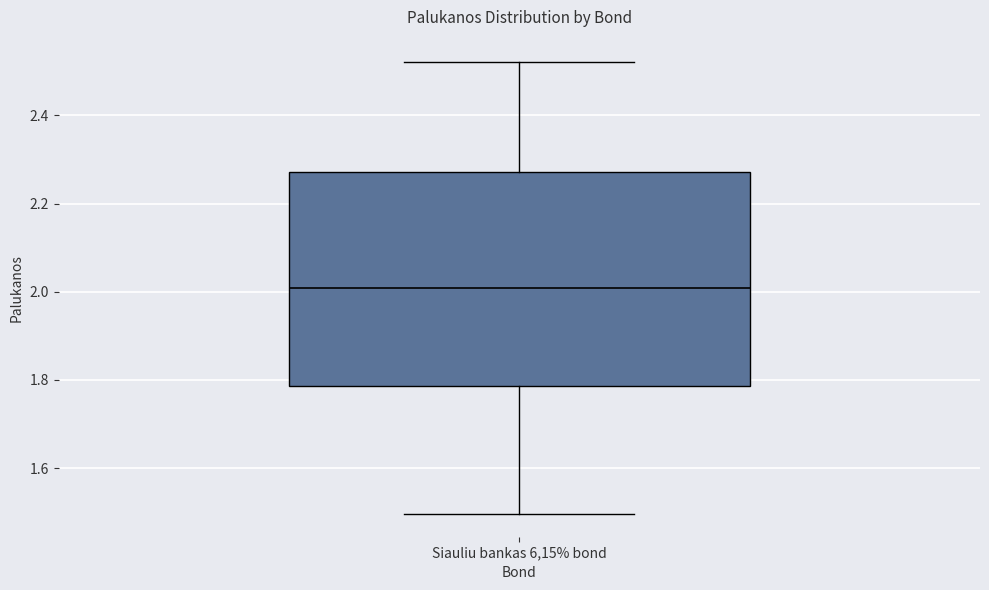

Transcribe this box plot: give where the median line is, the range the box spans, and where the two whiskers end, as read against the y-axis. The values are not printed on the chart, so give them approximately, as read against the axis.

median 2.00, box 1.78 to 2.28, whiskers 1.50 to 2.52